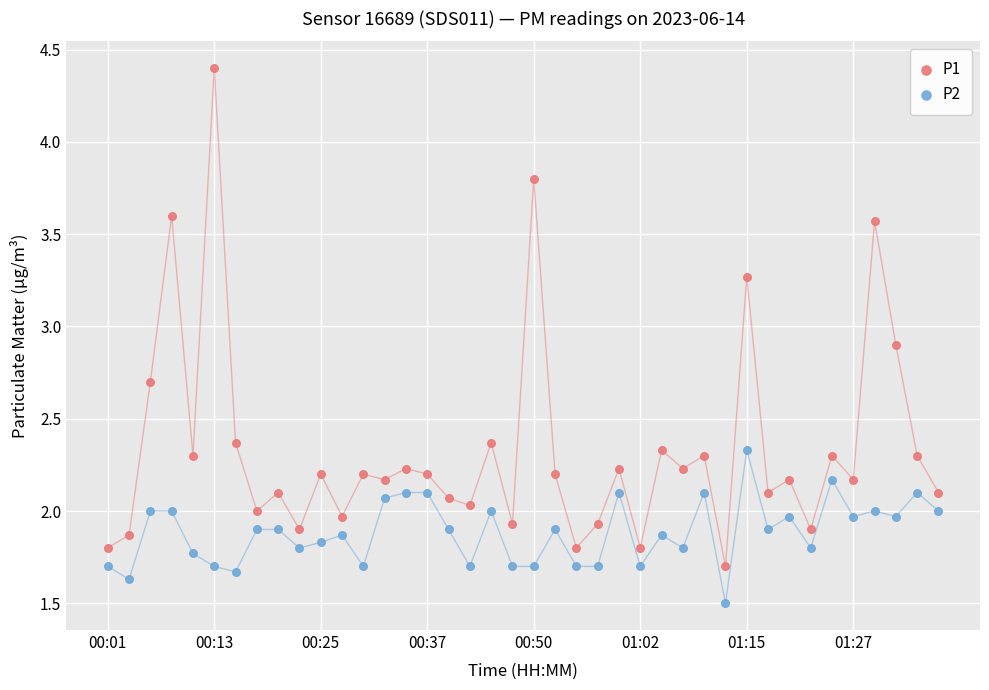

Which series has the widest spread of Y values?

P1